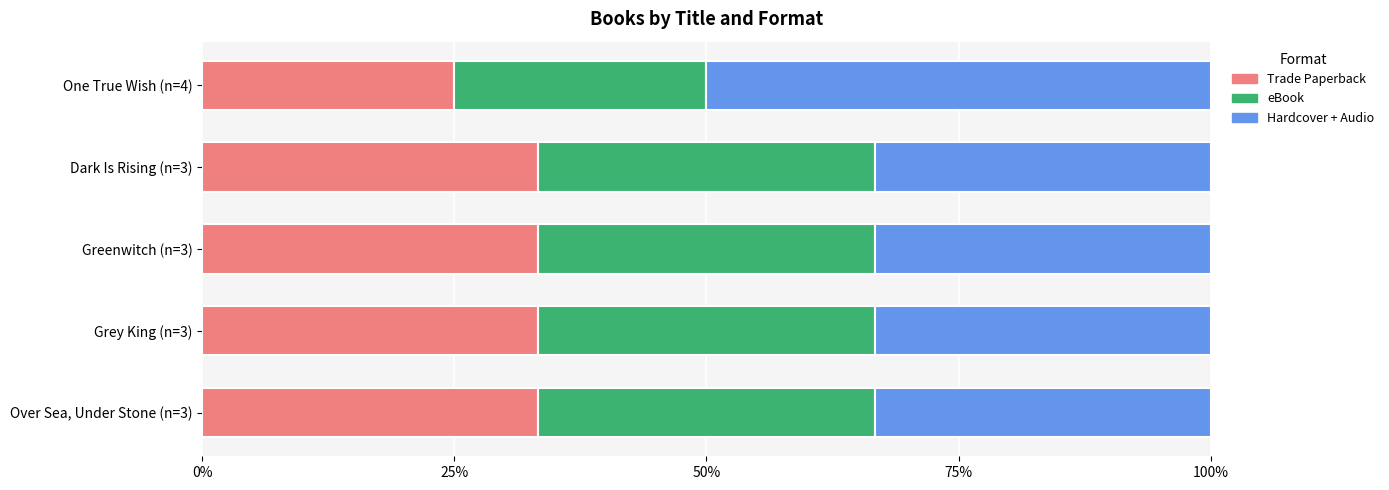

What is the total value across all series at Greenwitch (n=3)?

100.0